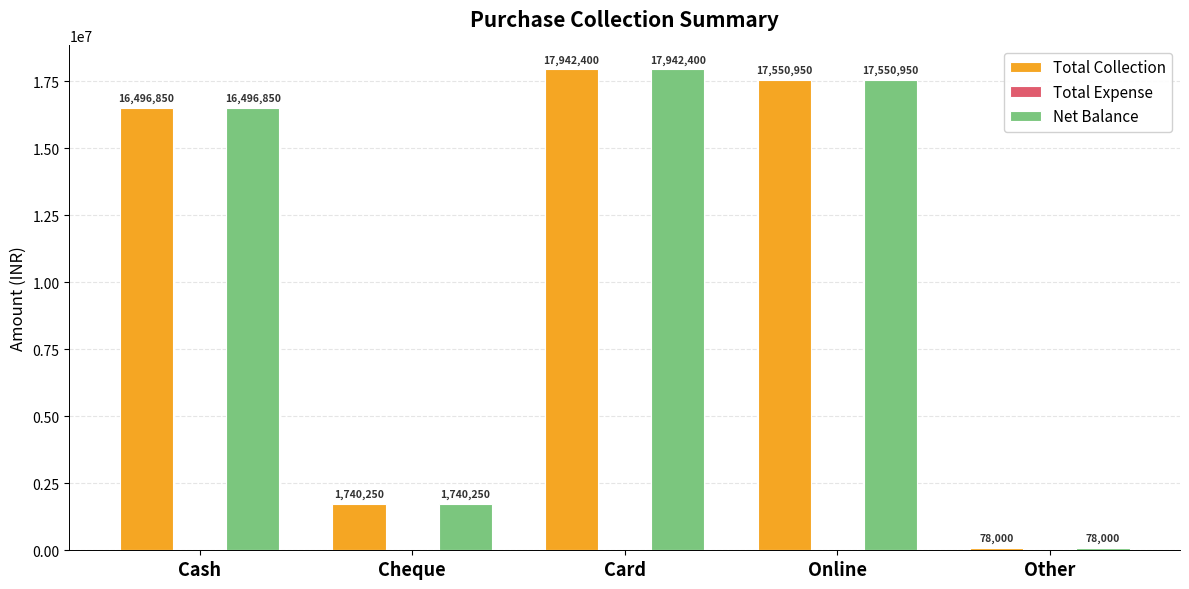

Count the number of categories in the chart.

5